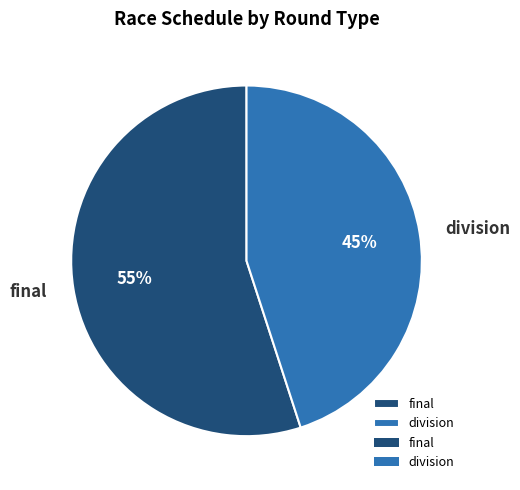

Do division and final together represent more than half of the pie?

Yes